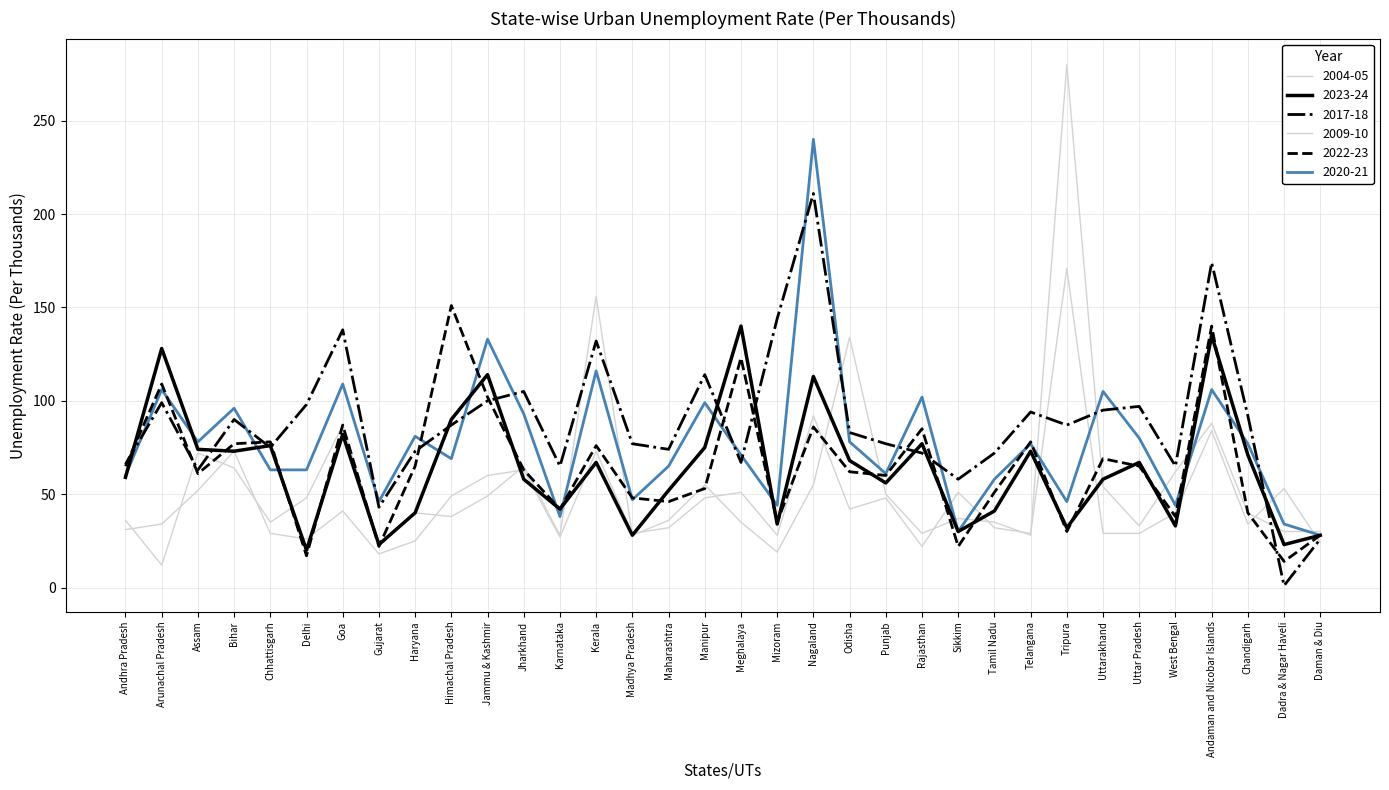

What is the label of the 15th point from the left?

Madhya Pradesh